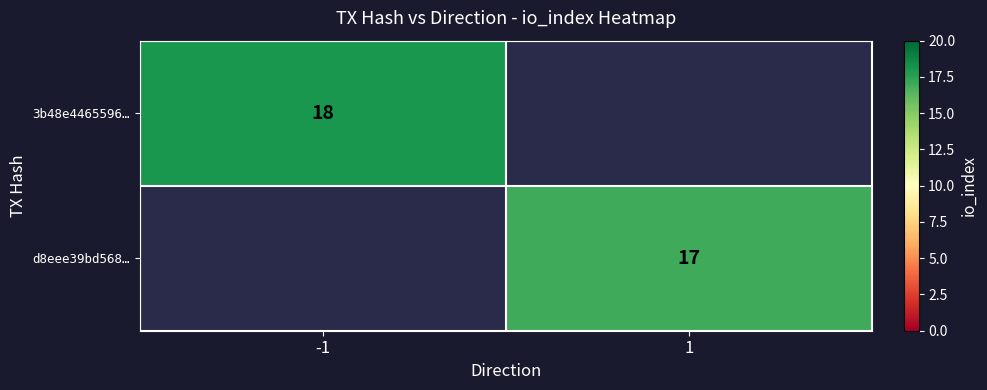

How many series are shown in this chart?

2